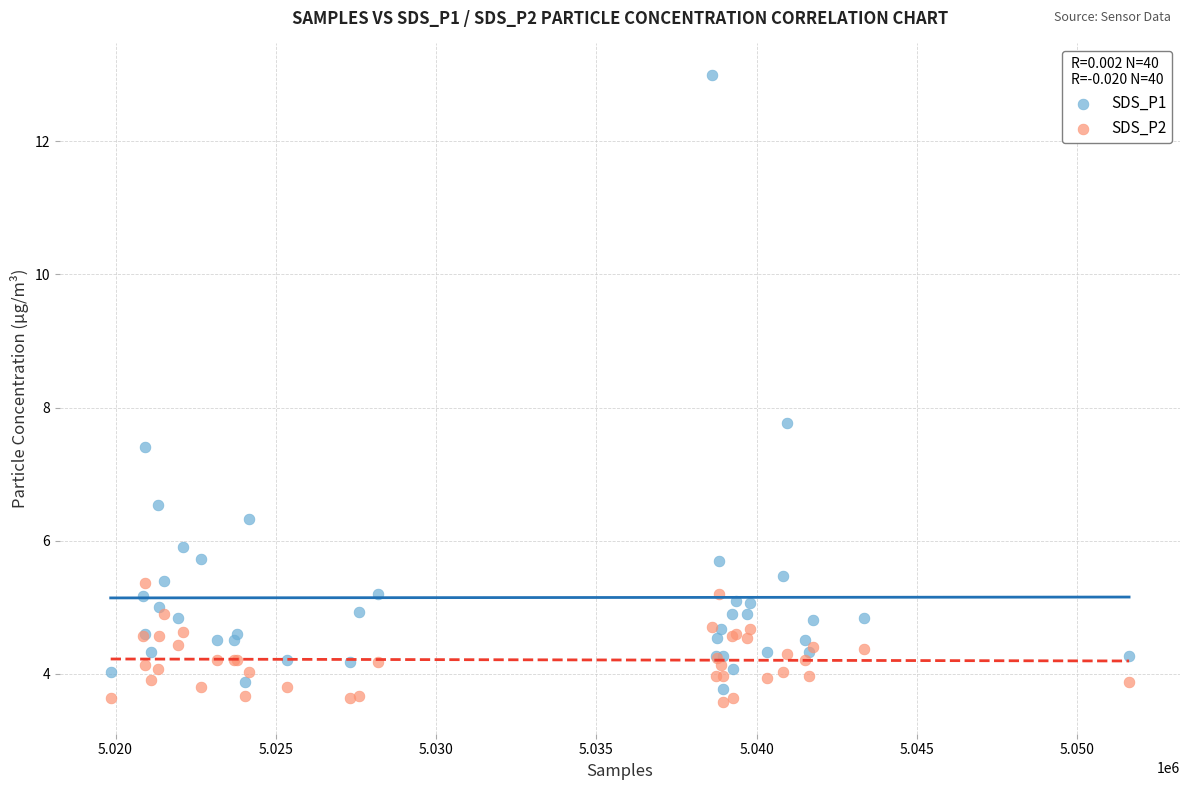

Which series contains the highest Y value?

SDS_P1